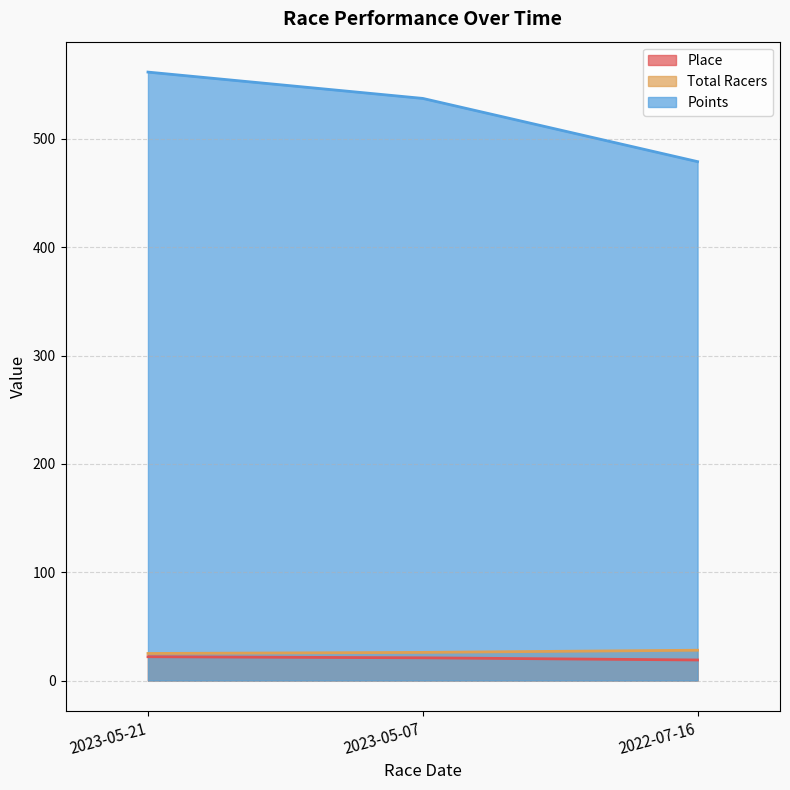

List the series in order of their peak value, lowest first.

Place, Total Racers, Points